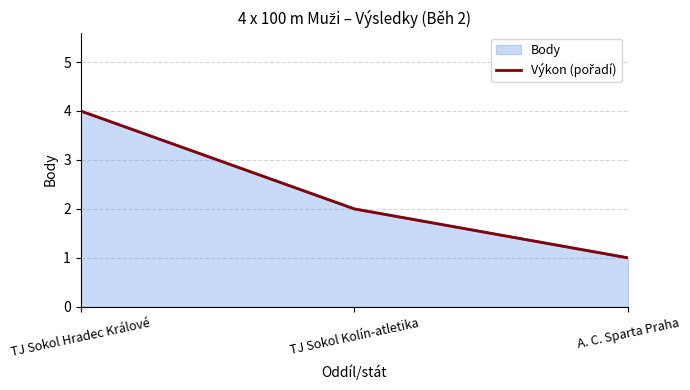

How many lines are shown in the chart?

1